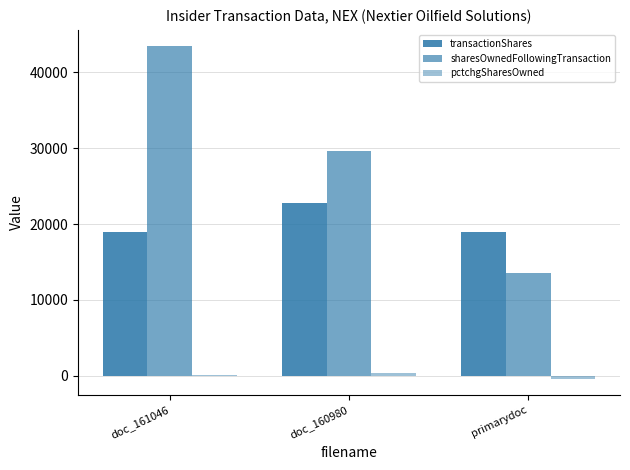

What is the difference between the maximum and minimum values in the sharesOwnedFollowingTransaction series?

29815